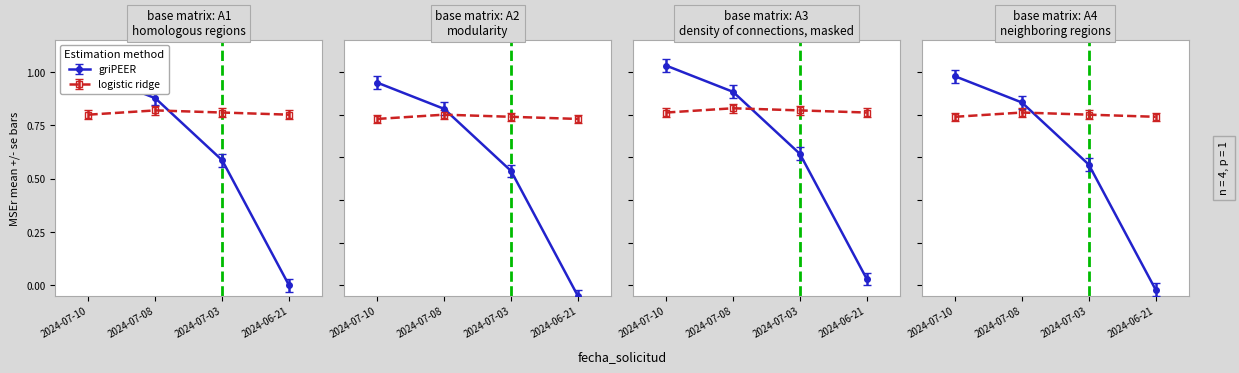

Which label corresponds to the smallest value in the chart?

2024-06-21